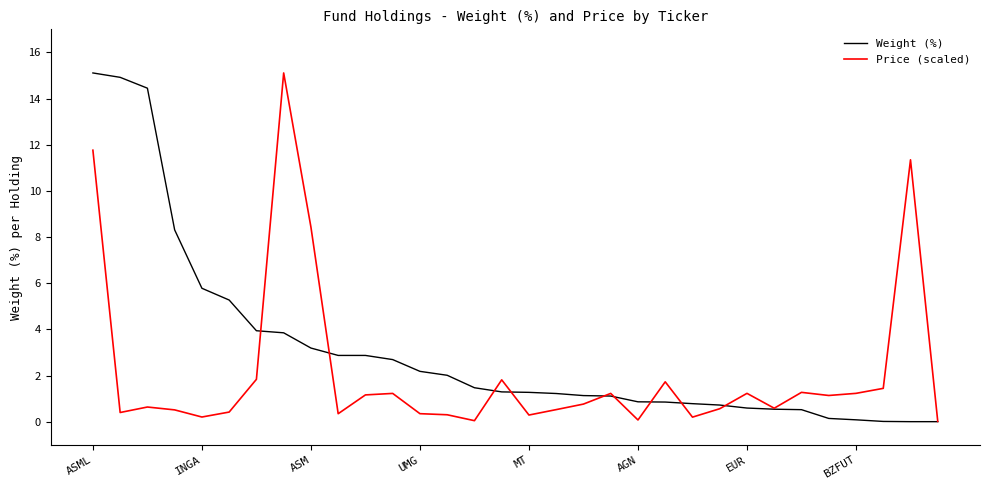

Which series has the largest total across all categories?

Weight (%)